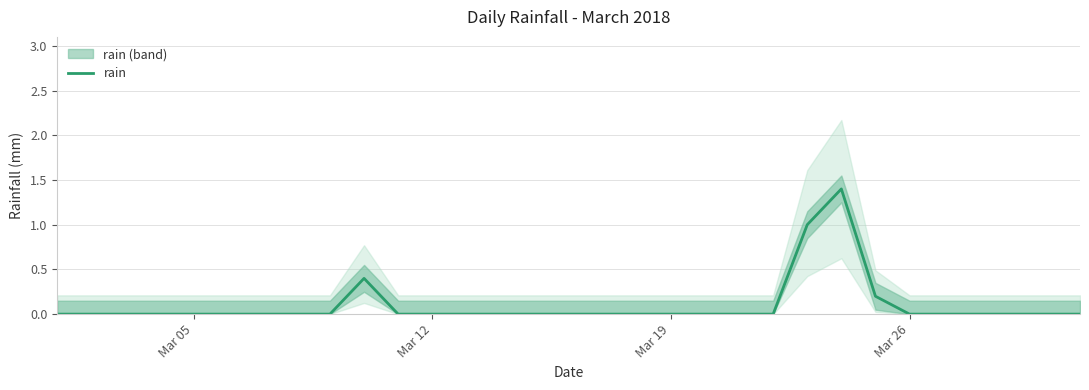

What position from the left is Mar 19?

19